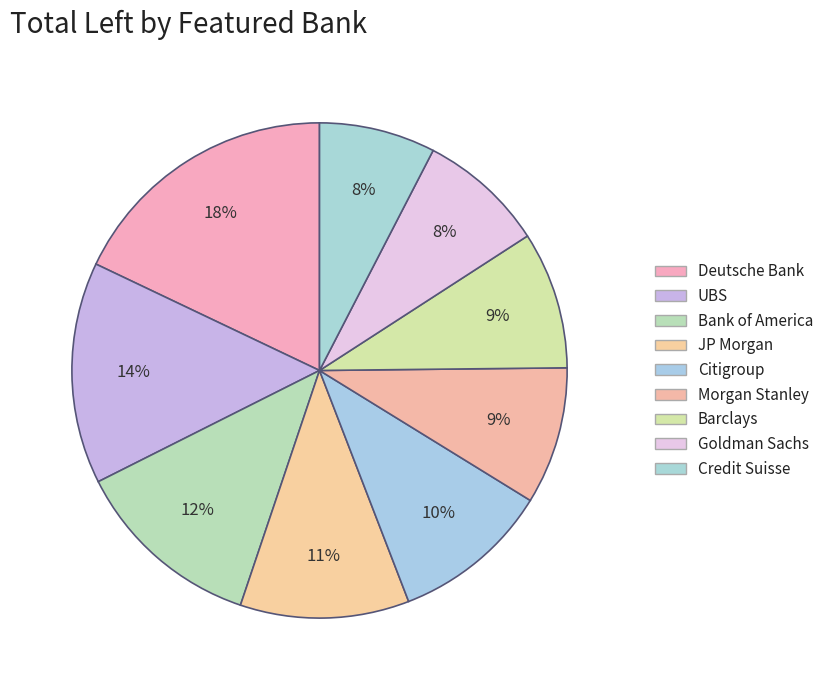

Count the number of slices in the pie.

9